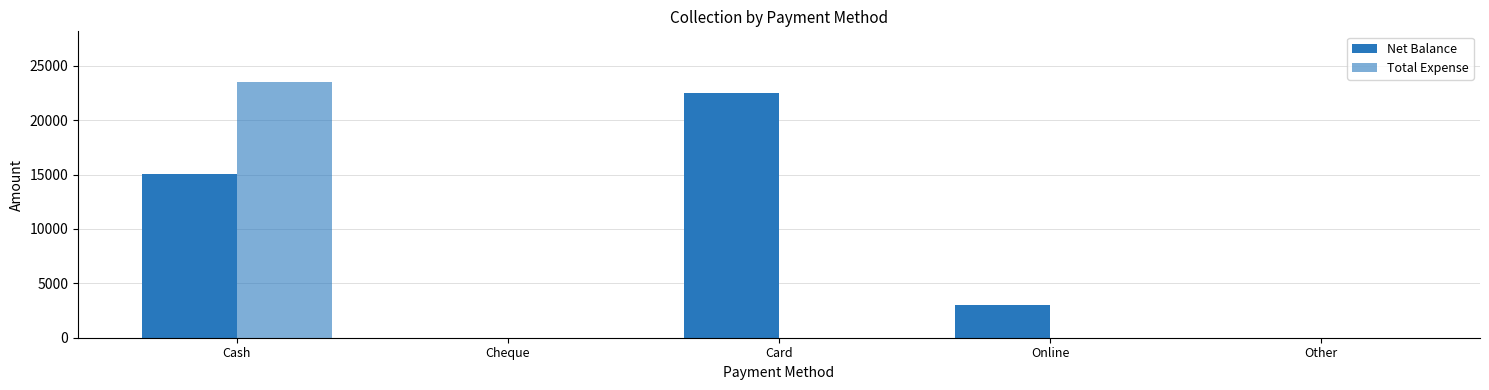

What is the label of the 1st bar from the right?

Other